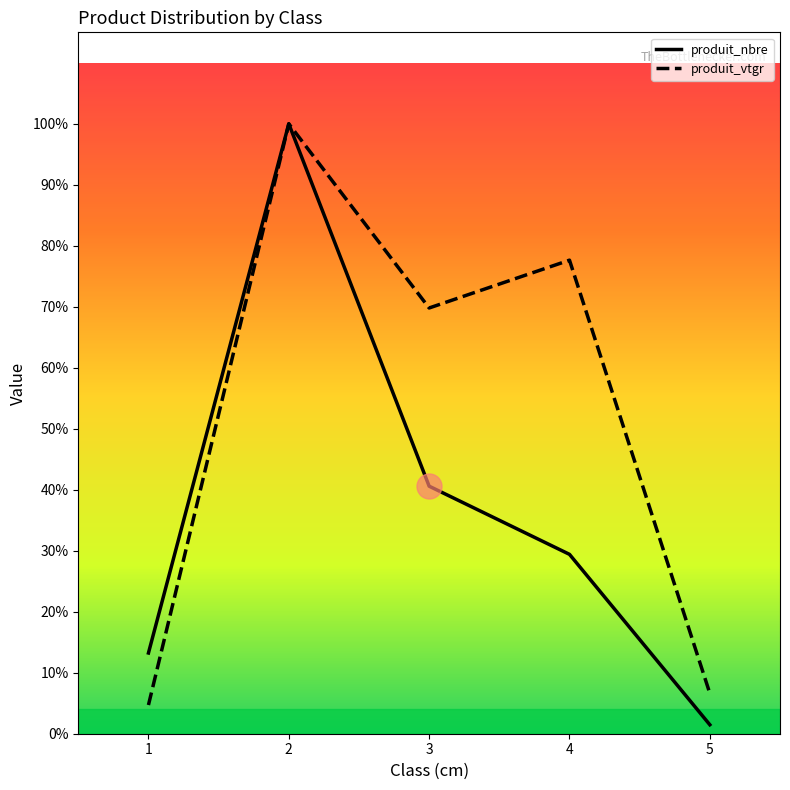

True or false: produit_nbre and produit_vtgr cross at least once.

False